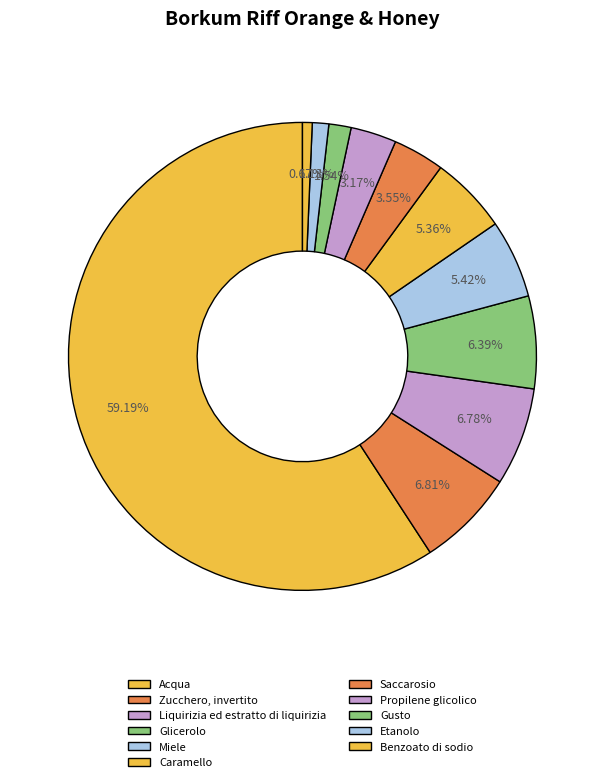

What is the largest slice in the pie chart?

Acqua